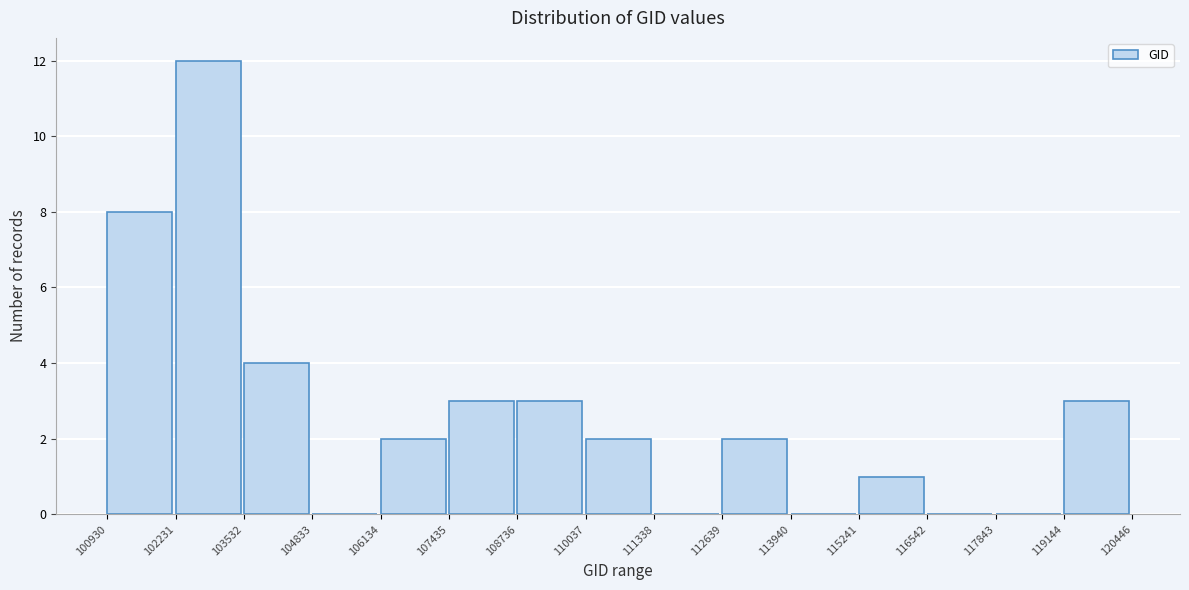

How tall is the bar that spans 119144 to 120446 on the x-axis? The values are not printed on the chart, so give them approximately, as read against the axis.

3